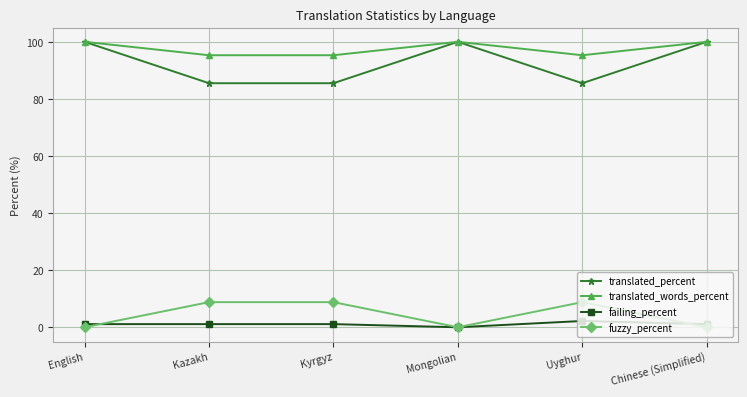

Is the value of translated_words_percent at Mongolian greater than the value of fuzzy_percent at English?

Yes